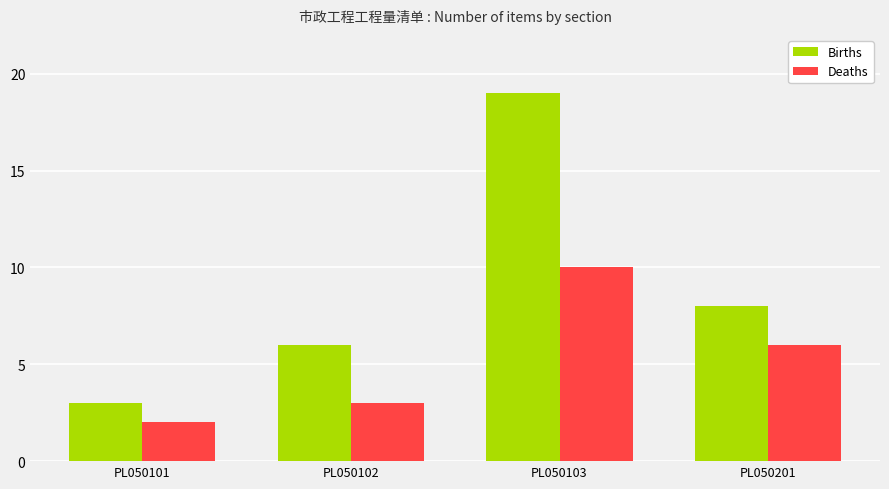

Rank the series by their maximum value, from highest to lowest.

Births, Deaths